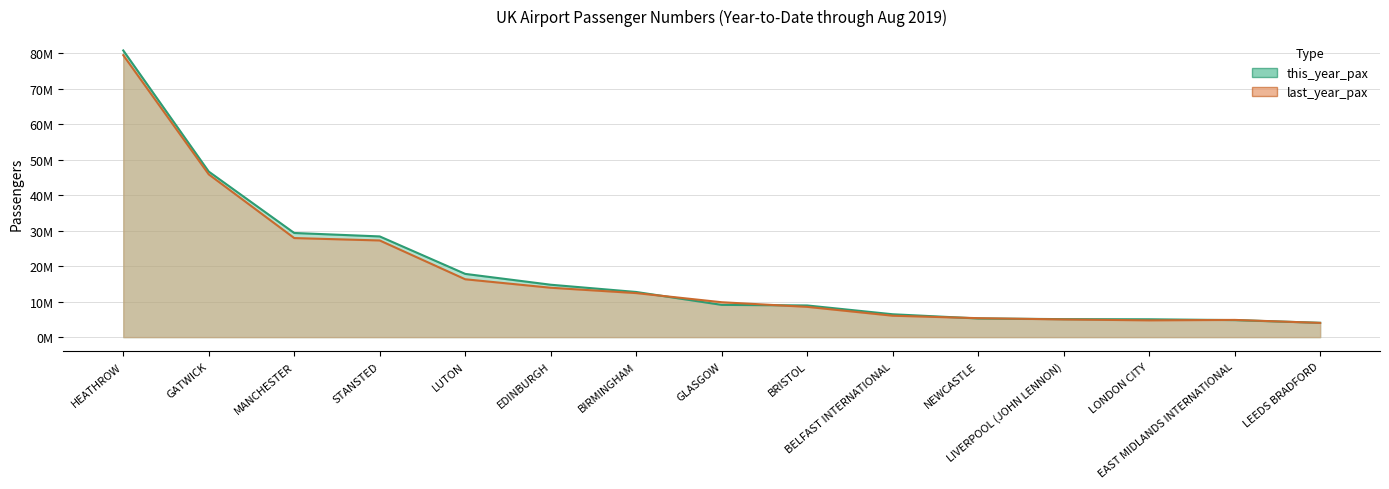

What value does the this_year_pax series have at NEWCASTLE?

5253889